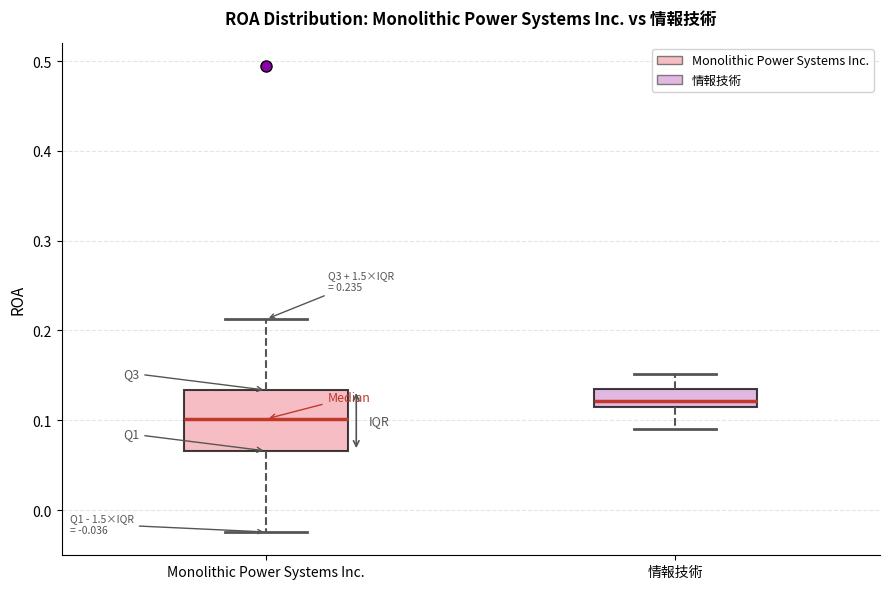

Which box is the tallest, from its lower edge to its upper edge?

Monolithic Power Systems Inc.